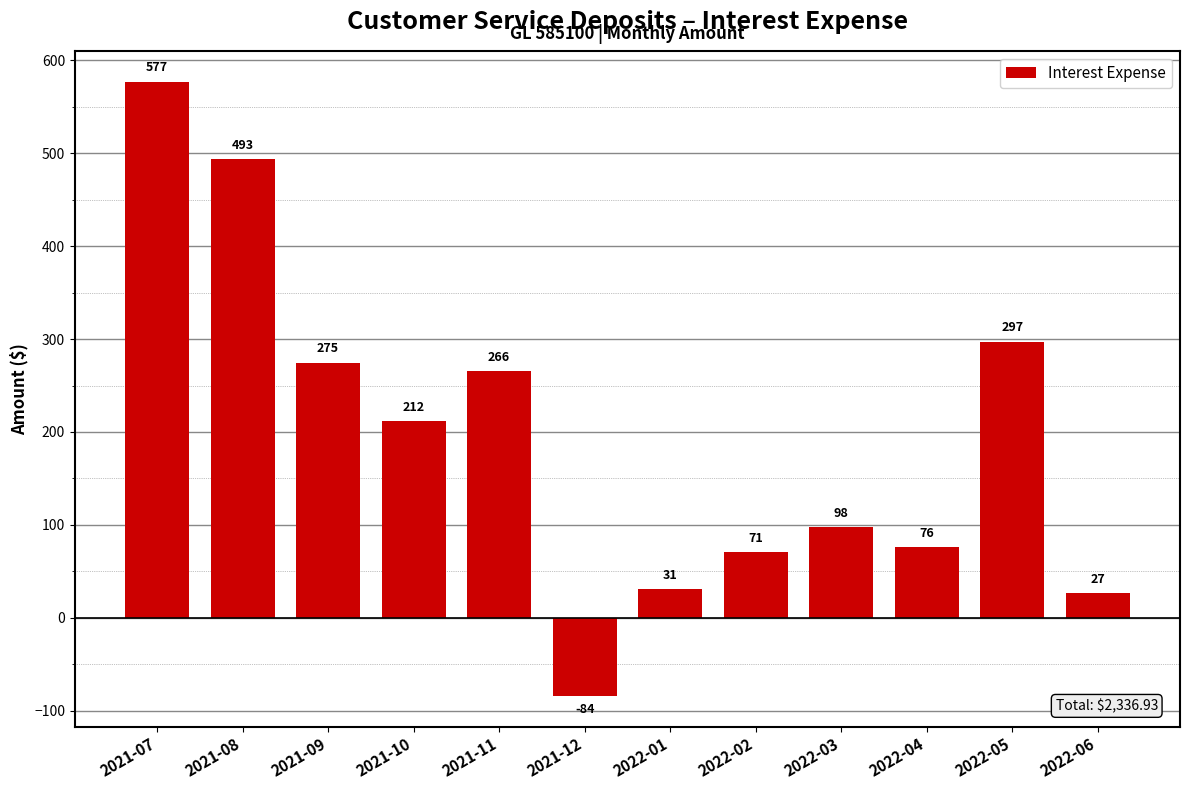

Which has a higher value, 2022-04 or 2021-11?

2021-11